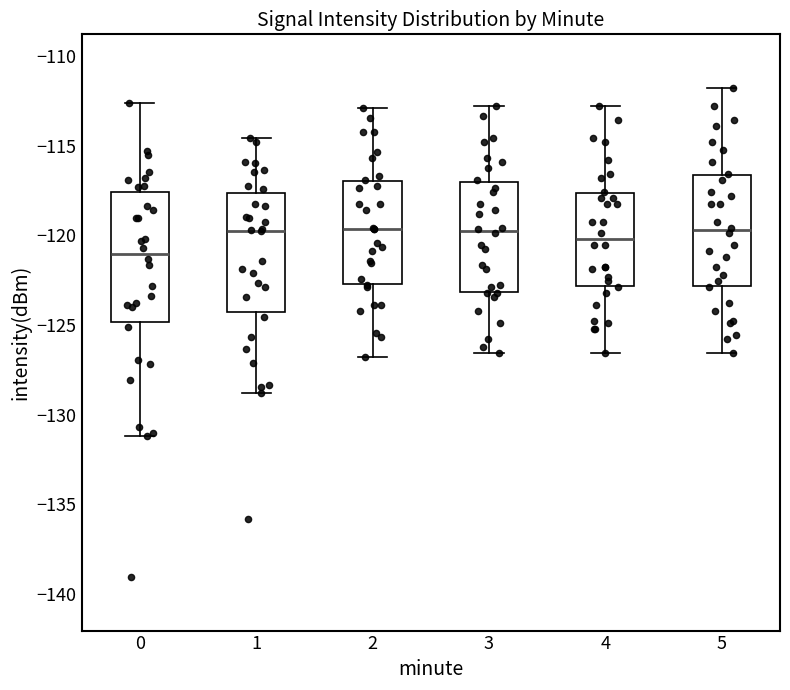

Which box has the lowest median line?

0